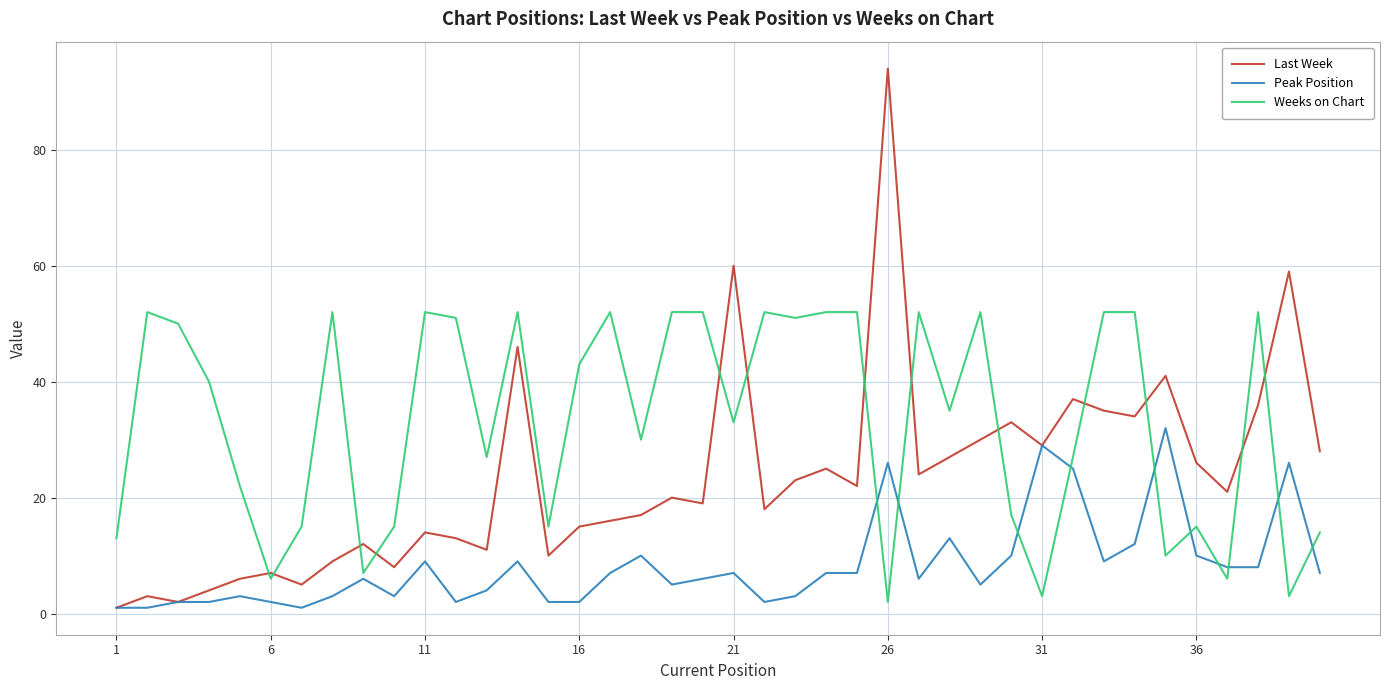

Which series has the widest spread of values?

Last Week